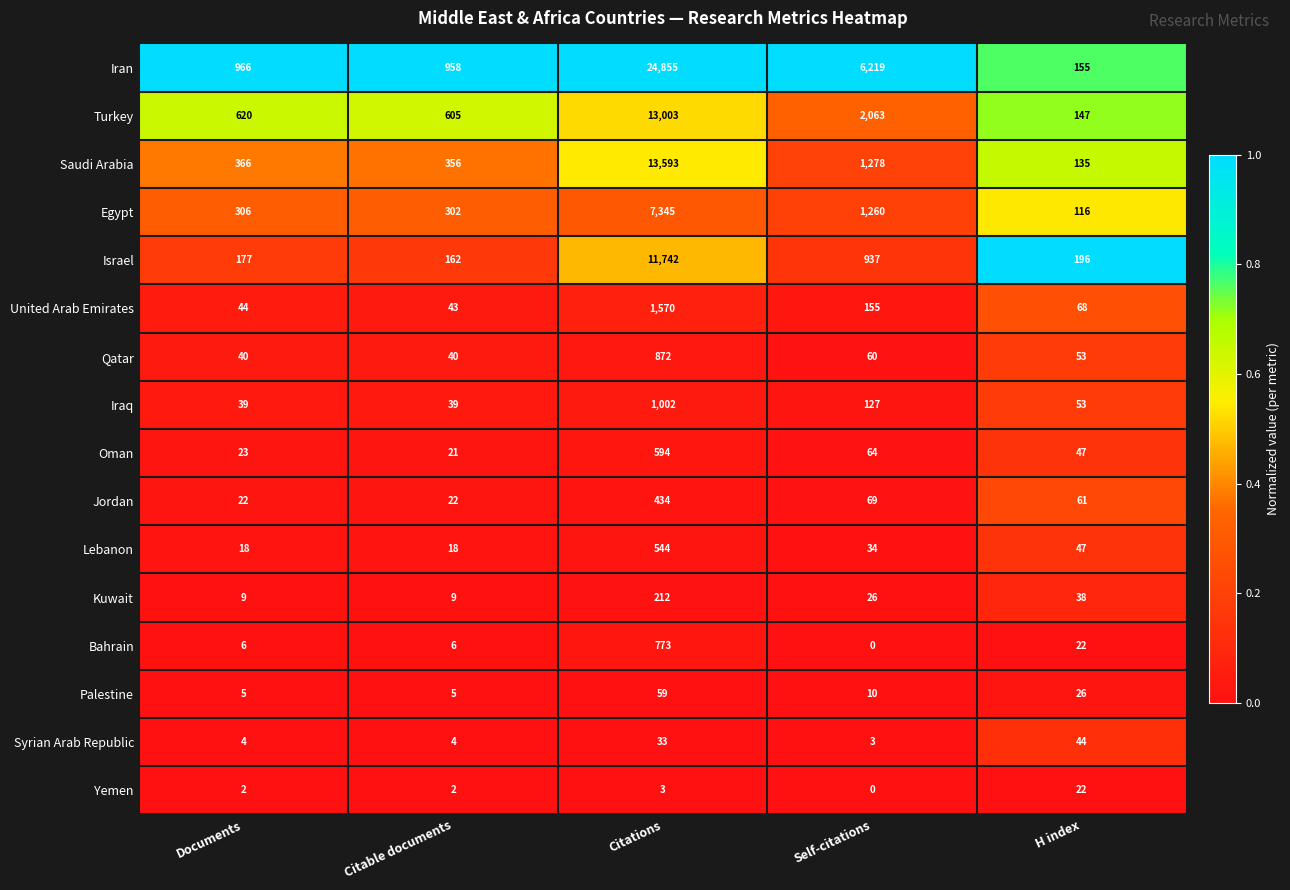

Which series has the widest spread of values?

Iran